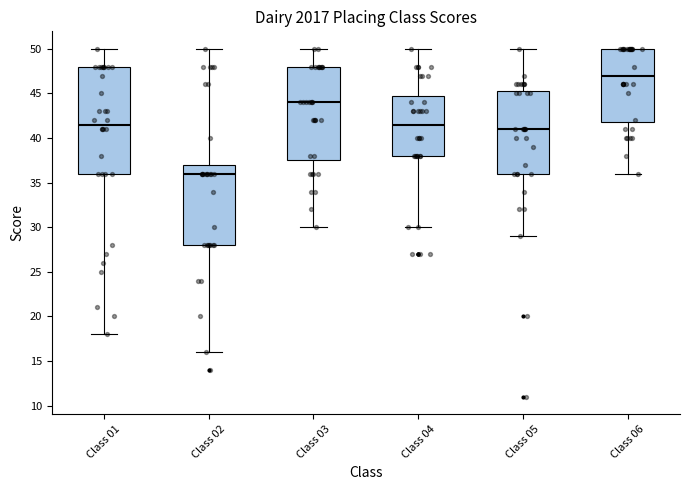

Which box is the tallest, from its lower edge to its upper edge?

Class 01